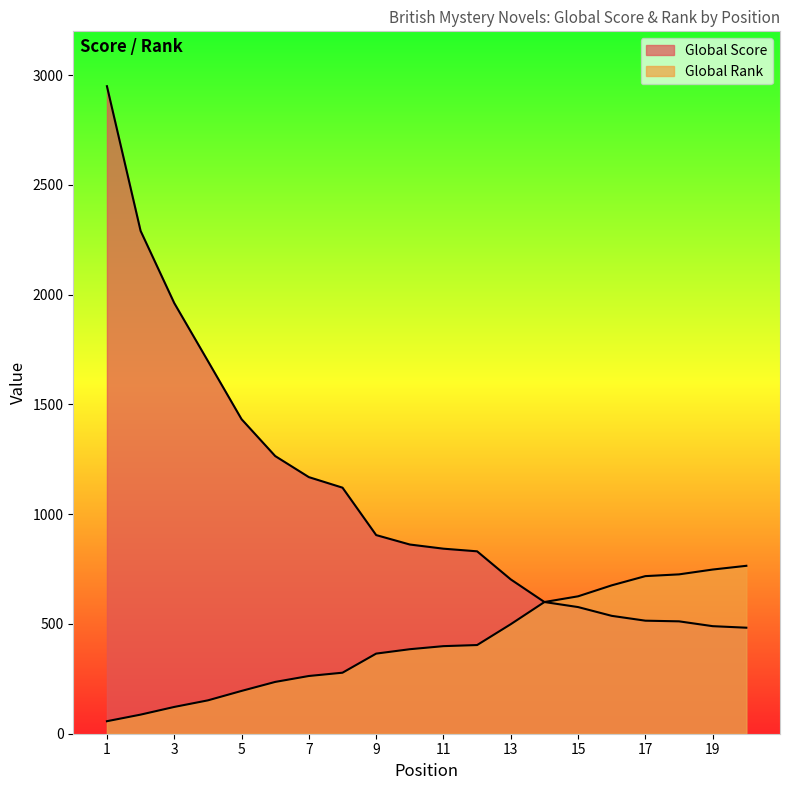

What is the sum of all Global Score values?

21747